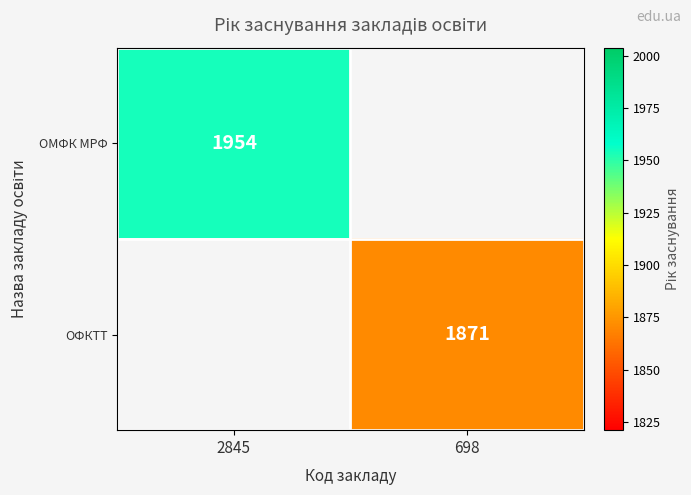

What is the minimum value shown in the chart?

1871.0